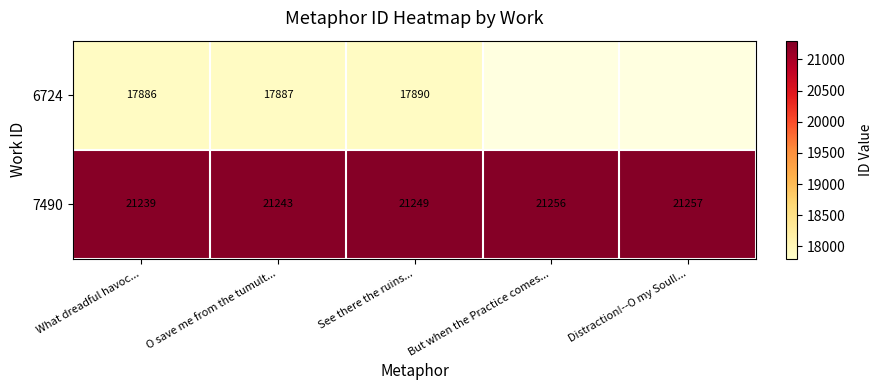

Is the value of 7490 at Distraction!--O my Soul!... greater than the value of 6724 at See there the ruins...?

Yes